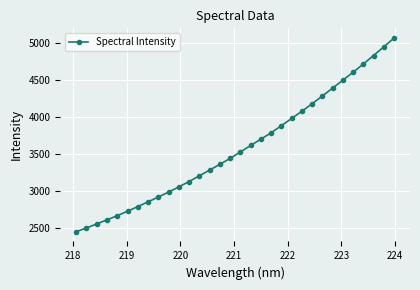

What is the value of the 4th point from the left?

2610.8